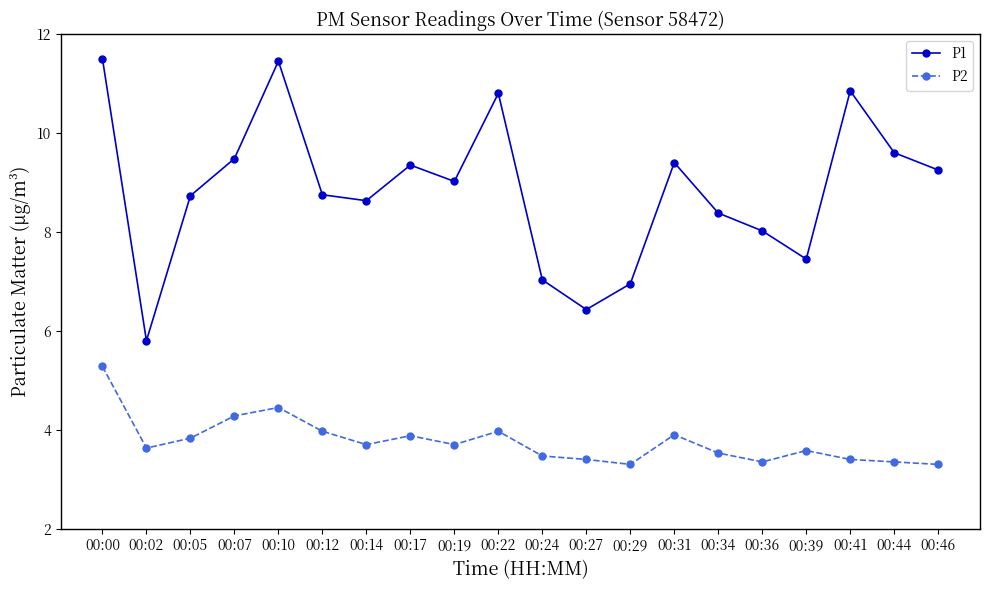

What is the value of the P2 point at the 6th from the left?

4.0